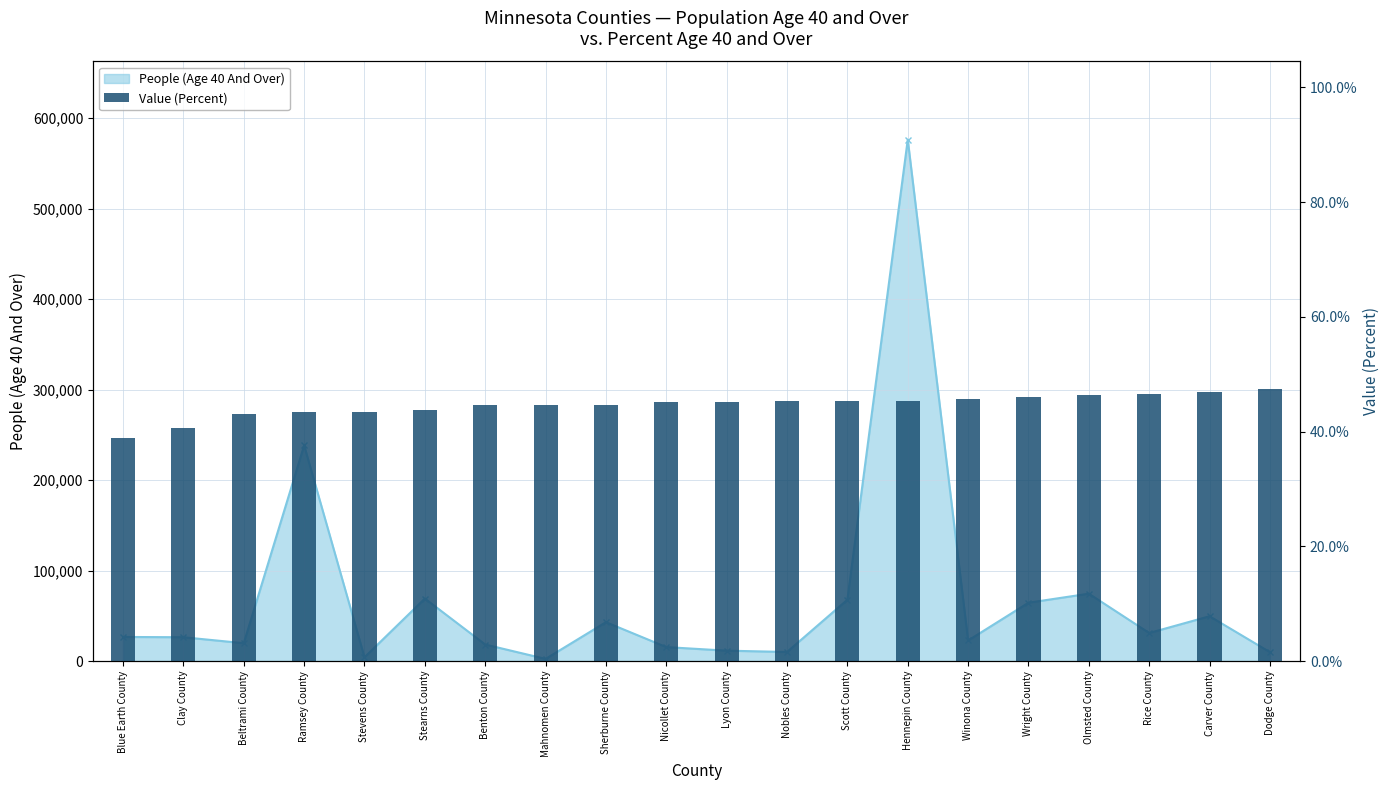

Which label corresponds to the smallest value in the chart?

Blue Earth County